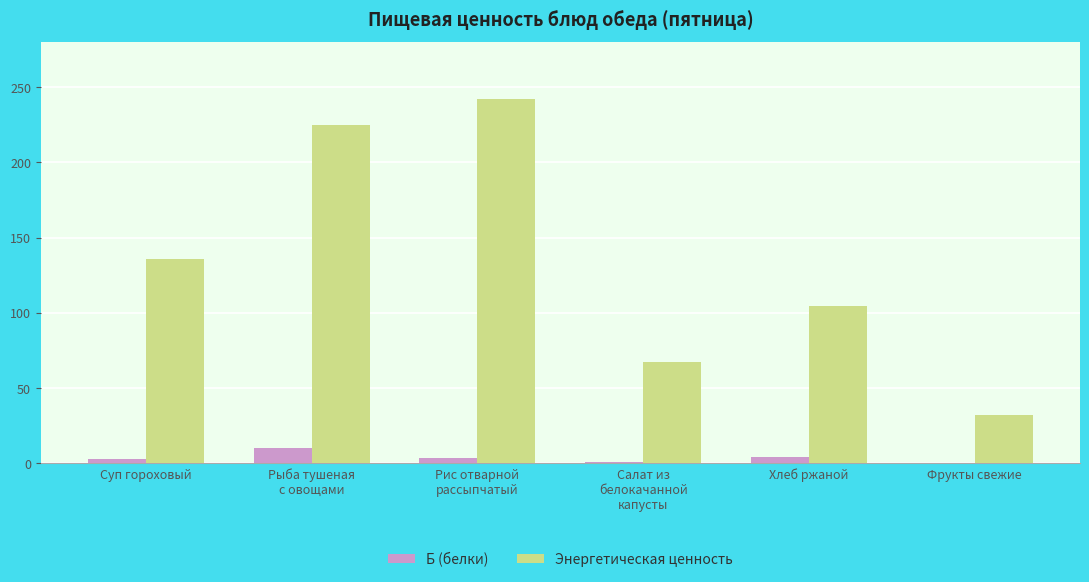

The value of Б (белки) at Рис отварной
рассыпчатый is 3.7. True or false?

True